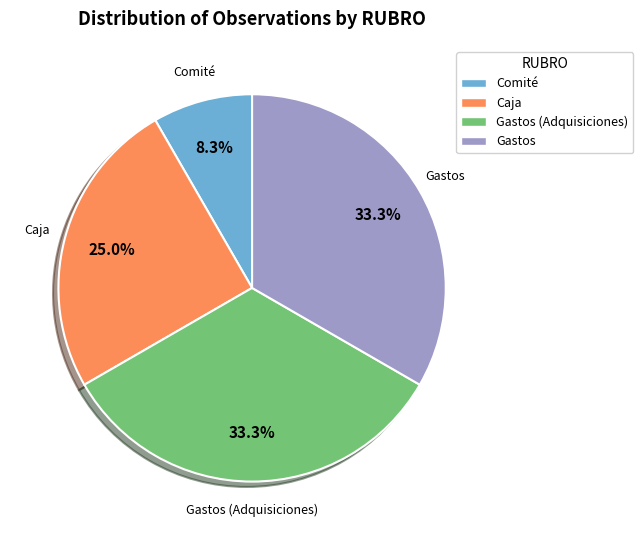

Is there a majority slice in this chart?

No